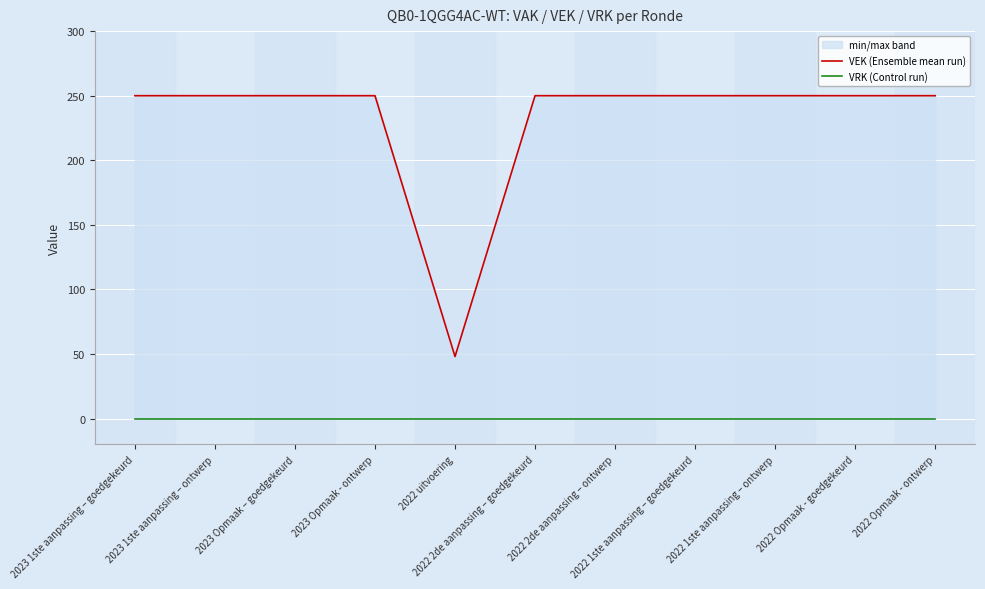

At which category does the chart reach its peak across all series?

2023 1ste aanpassing – goedgekeurd